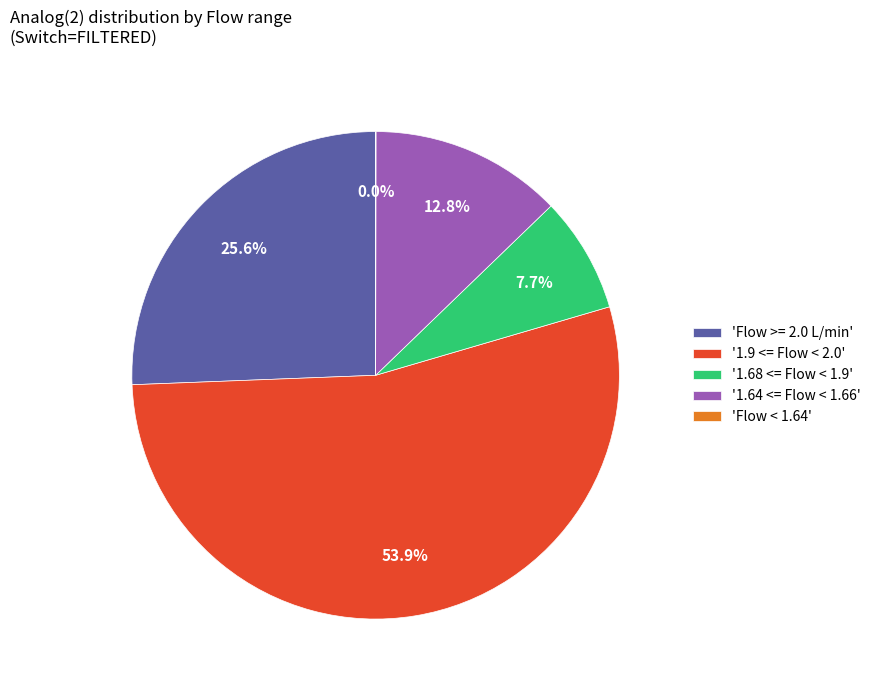

Is '1.64 <= Flow < 1.66' the majority of the pie?

No